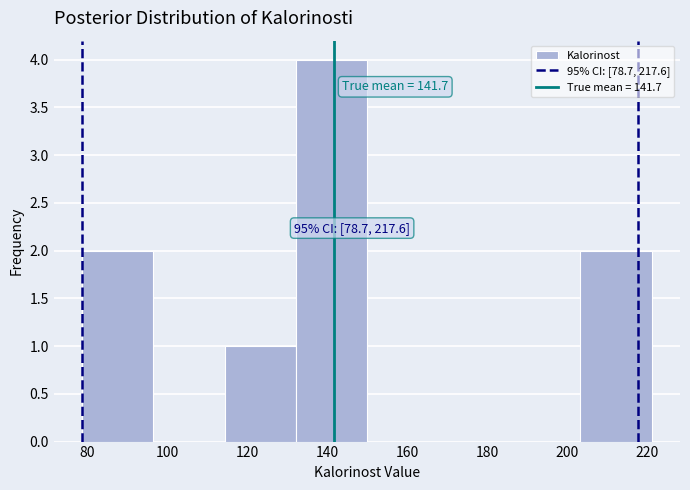

Which range on the x-axis has the tallest bar?

132 to 150